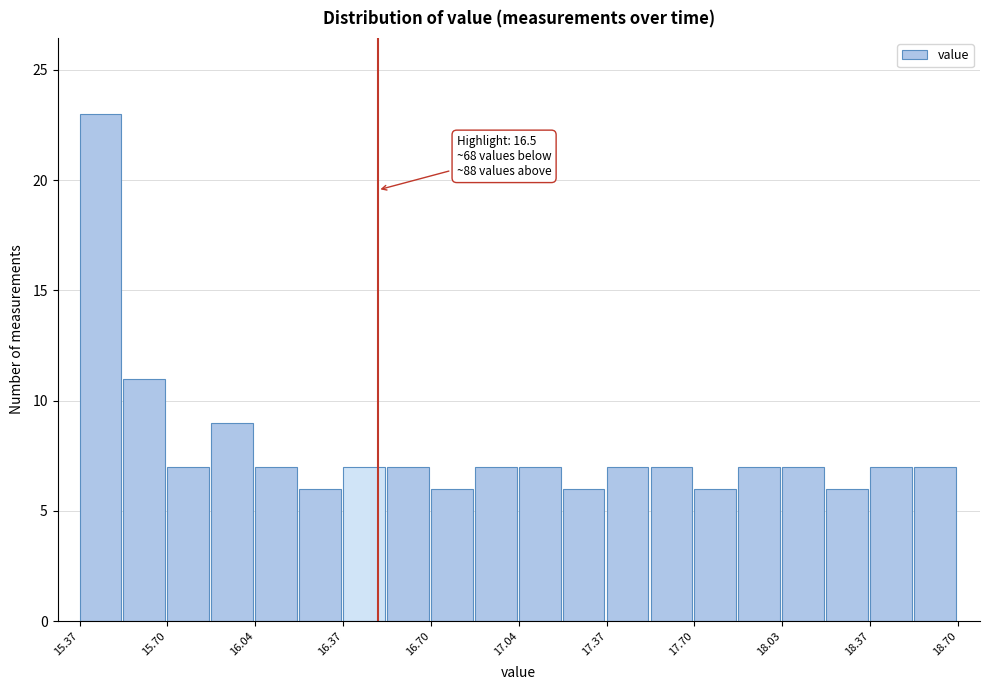

Around what value on the x-axis is the tallest bar? Give the approximate position of its centre, as read against the axis.

15.45